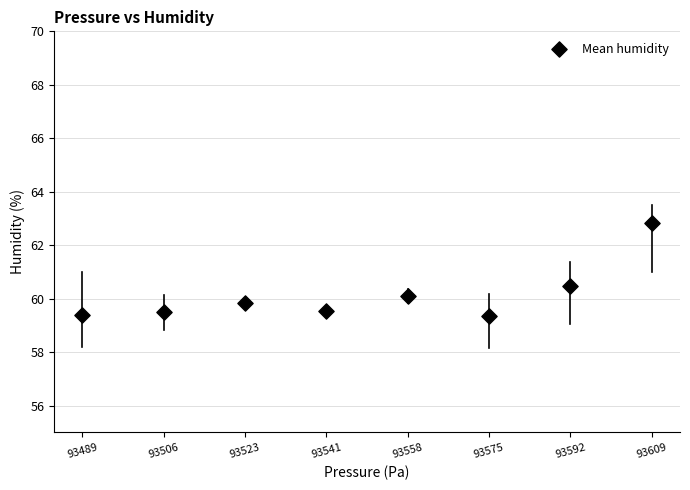

What is the average Y value?

60.1